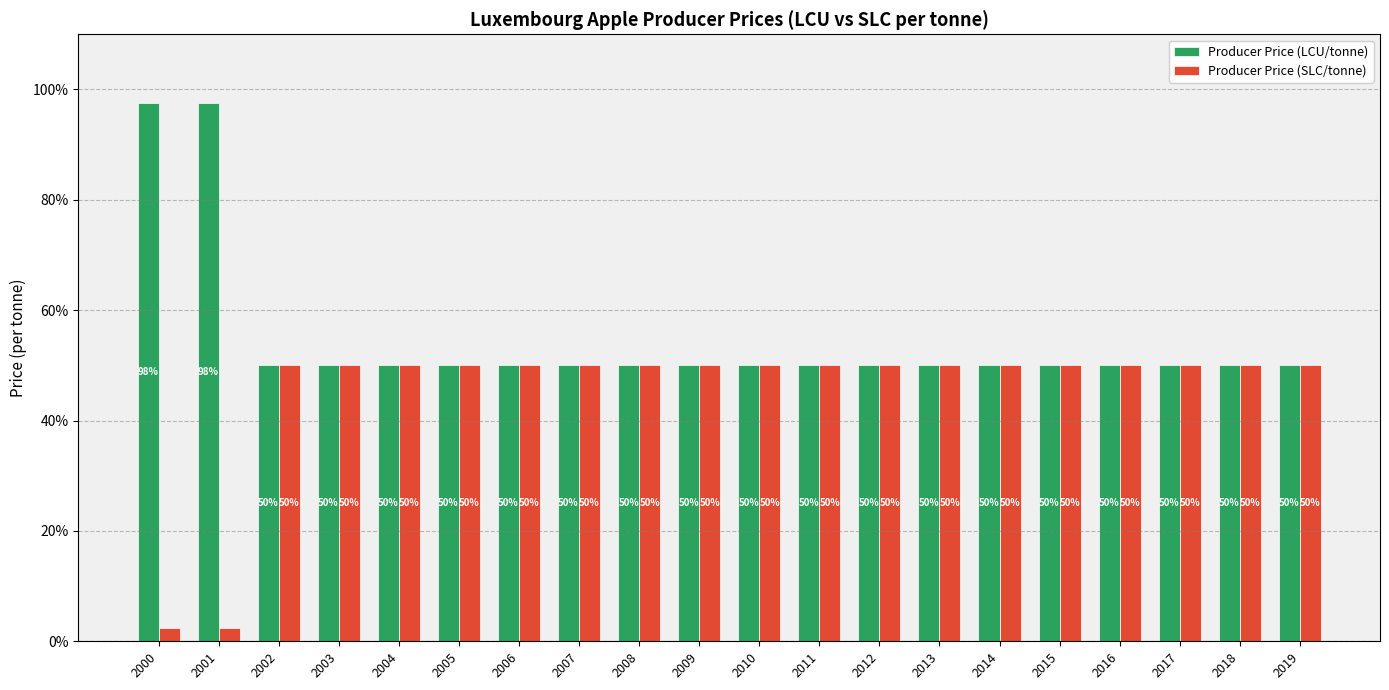

How many categories are shown in the chart?

20